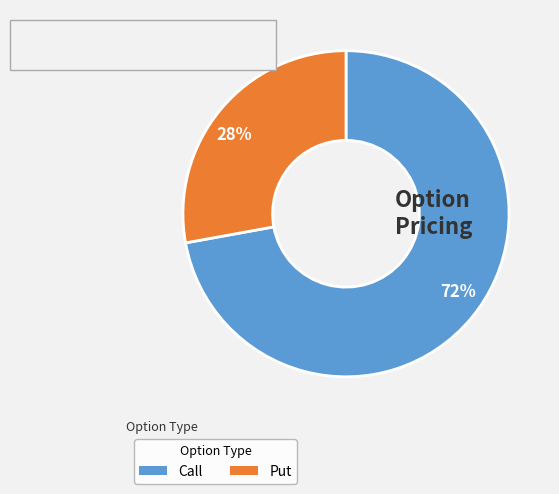

What percentage is the 28% slice, to the nearest percent?

28%